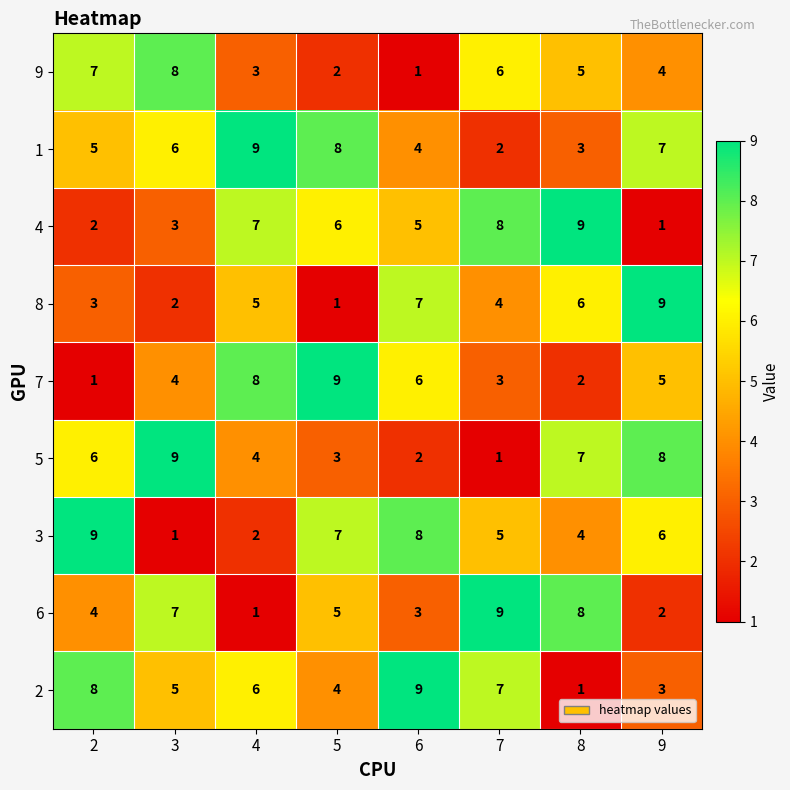

The value of 9 at 5 is 2. True or false?

True